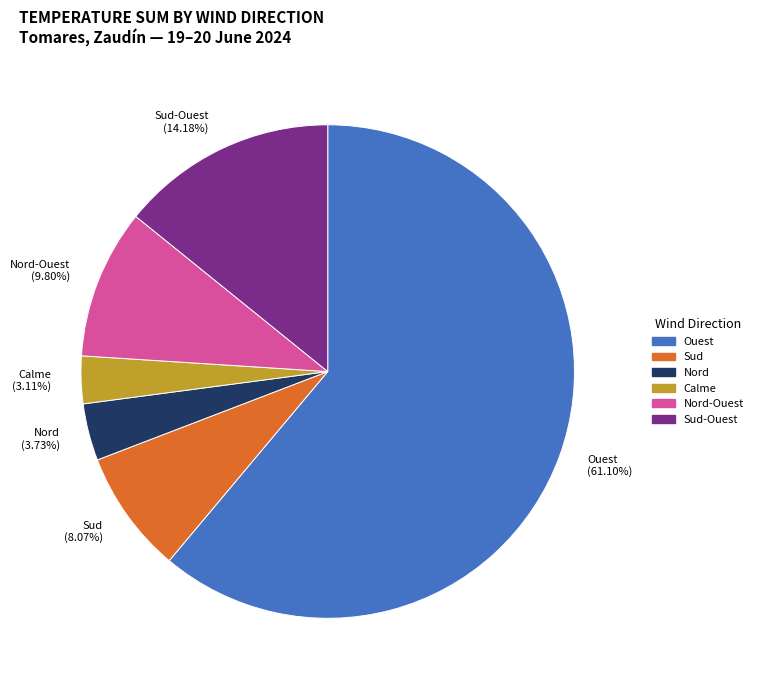

Do Nord-Ouest and Sud-Ouest together represent more than half of the pie?

No